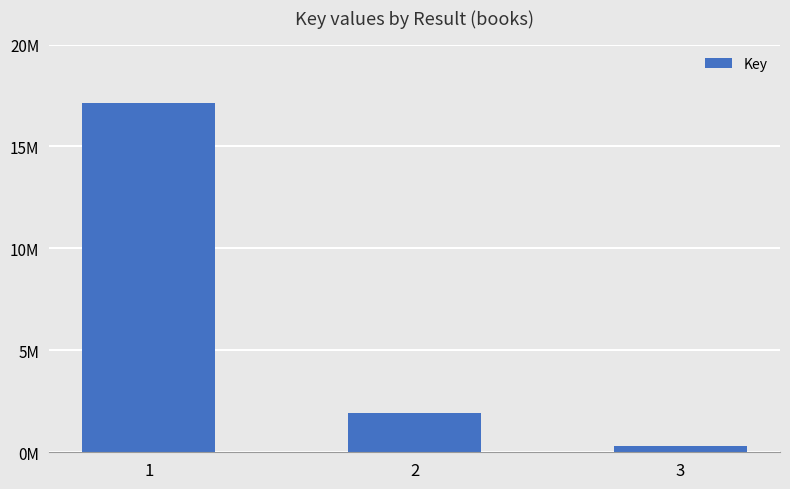

Rank the categories by value from lowest to highest.

3, 2, 1